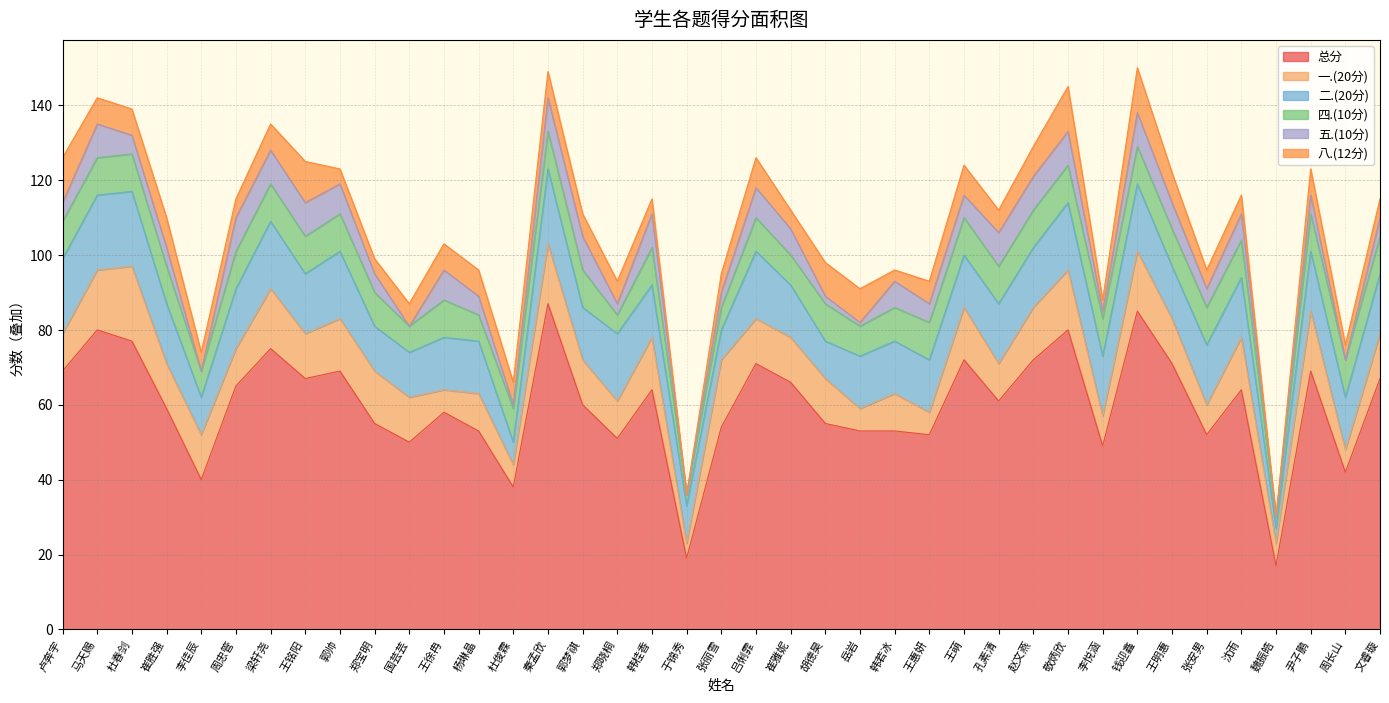

Which series ends up on top after the final intersection of 四.(10分) and 一.(20分)?

一.(20分)